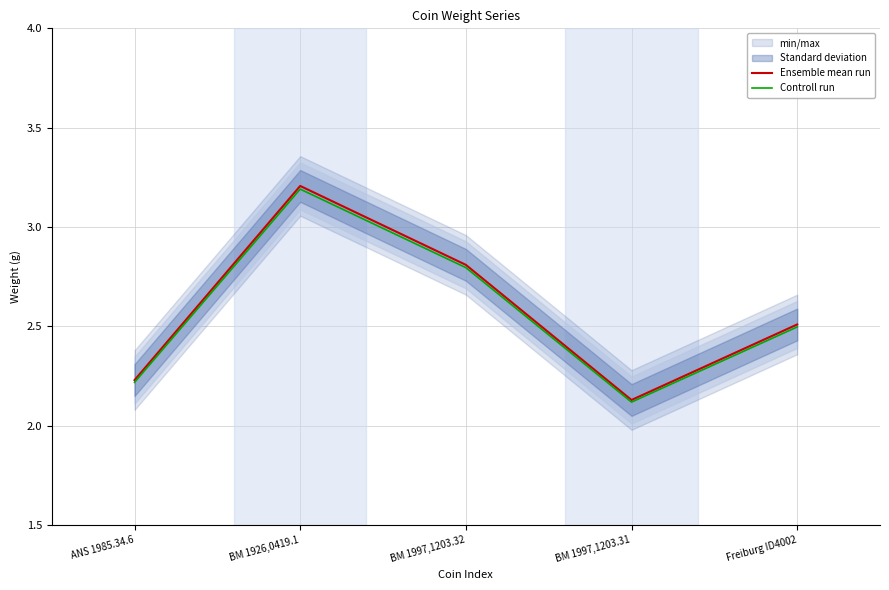

Reading left to right, what are all the values shown in this chart?

Ensemble mean run: ANS 1985.34.6=2.2	BM 1926,0419.1=3.2	BM 1997,1203.32=2.8	BM 1997,1203.31=2.1	Freiburg ID4002=2.5
Controll run: ANS 1985.34.6=2.2	BM 1926,0419.1=3.2	BM 1997,1203.32=2.8	BM 1997,1203.31=2.1	Freiburg ID4002=2.5